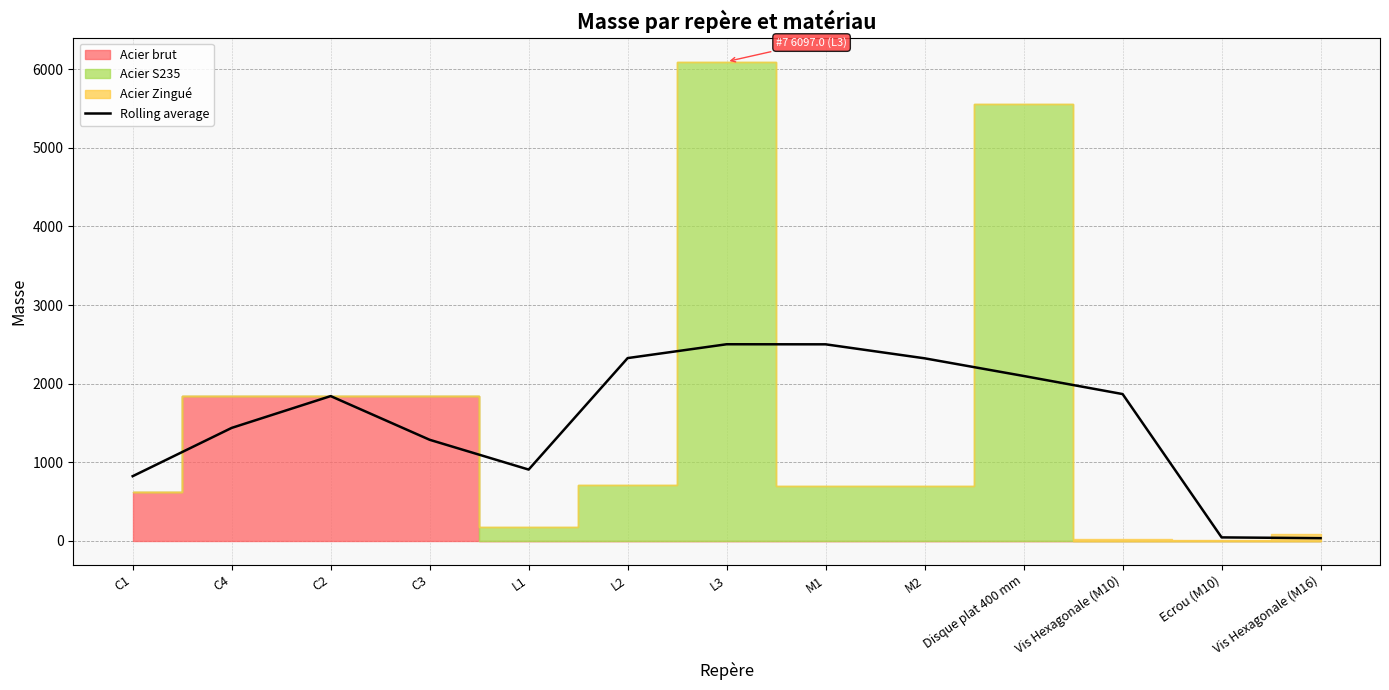

Reading left to right, transcribe all the data shown in this chart.

C1=823.8	C4=1438.1	C2=1842.7	C3=1287.0	L1=908.0	L2=2326.1	L3=2502.0	M1=2501.2	M2=2323.2	Disque plat 400 mm=2098.6	Vis Hexagonale (M10)=1868.5	Ecrou (M10)=45.3	Vis Hexagonale (M16)=35.5